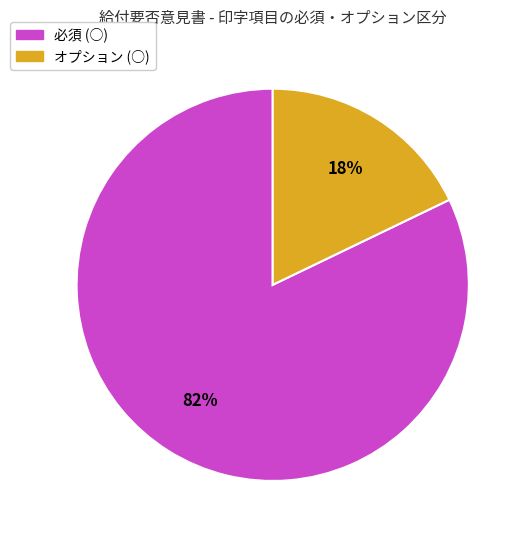

Between 必須 (○) and オプション (○), which is larger?

必須 (○)